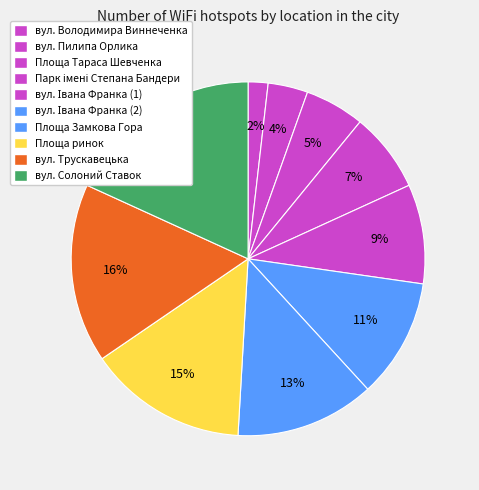

Is there any slice that represents more than half of the pie?

No